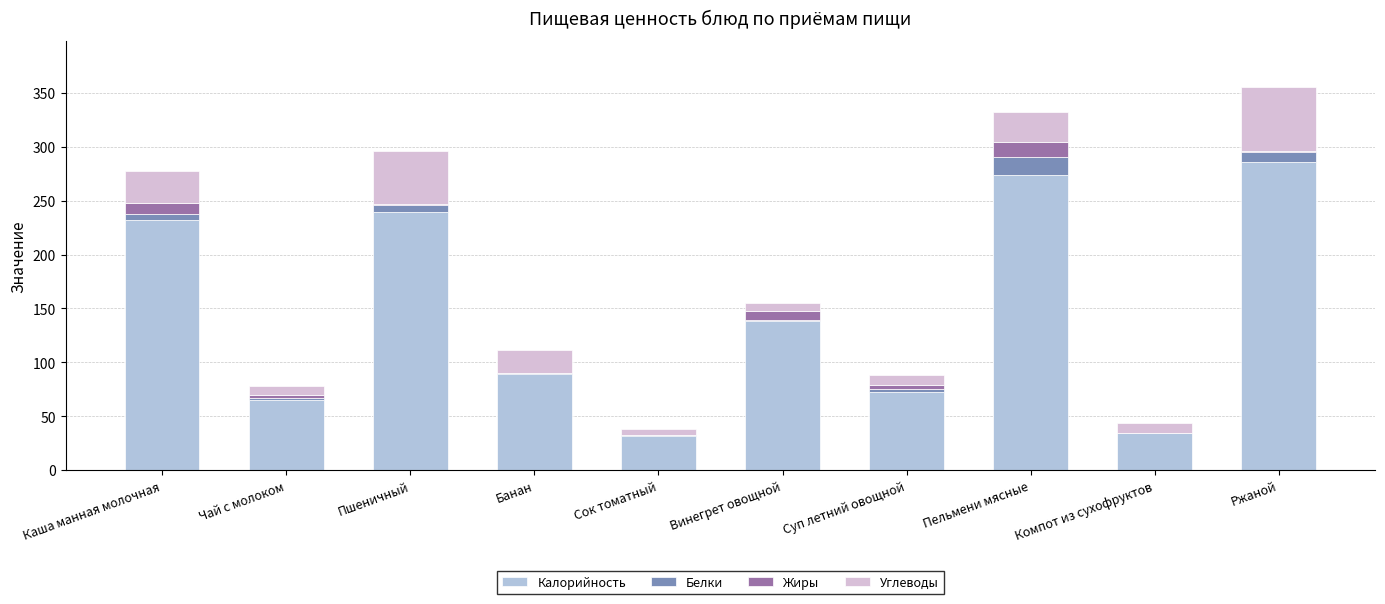

What is the sum of all Калорийность values?

1462.4